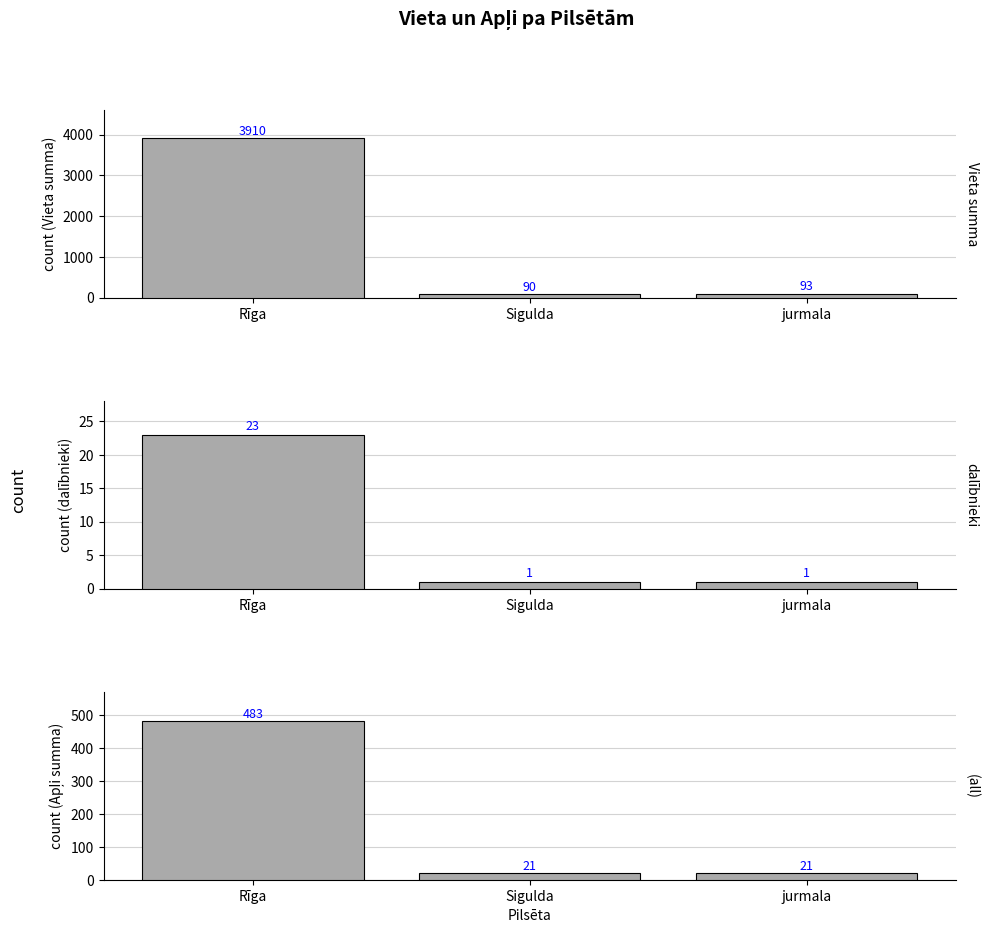

What is the label of the 1st bar from the left?

Rīga